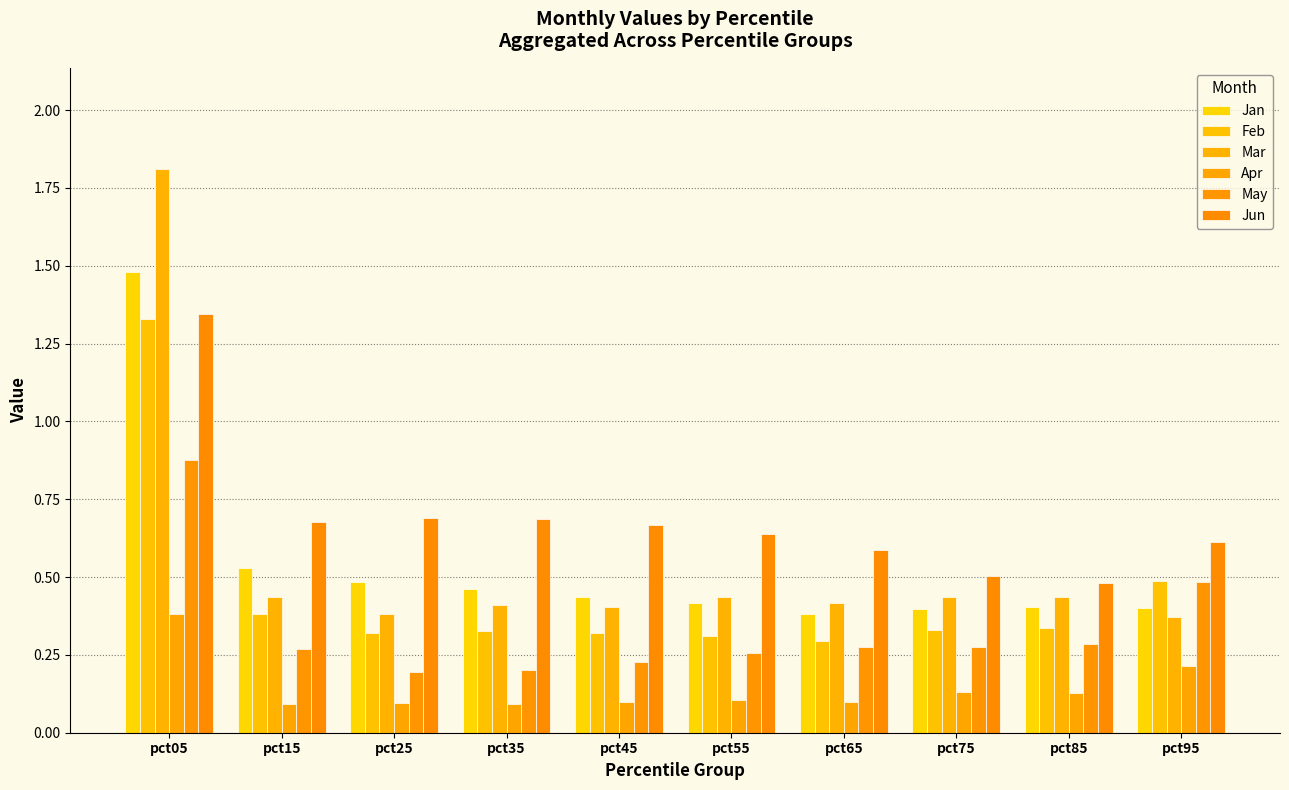

What is the minimum value shown in the chart?

0.1